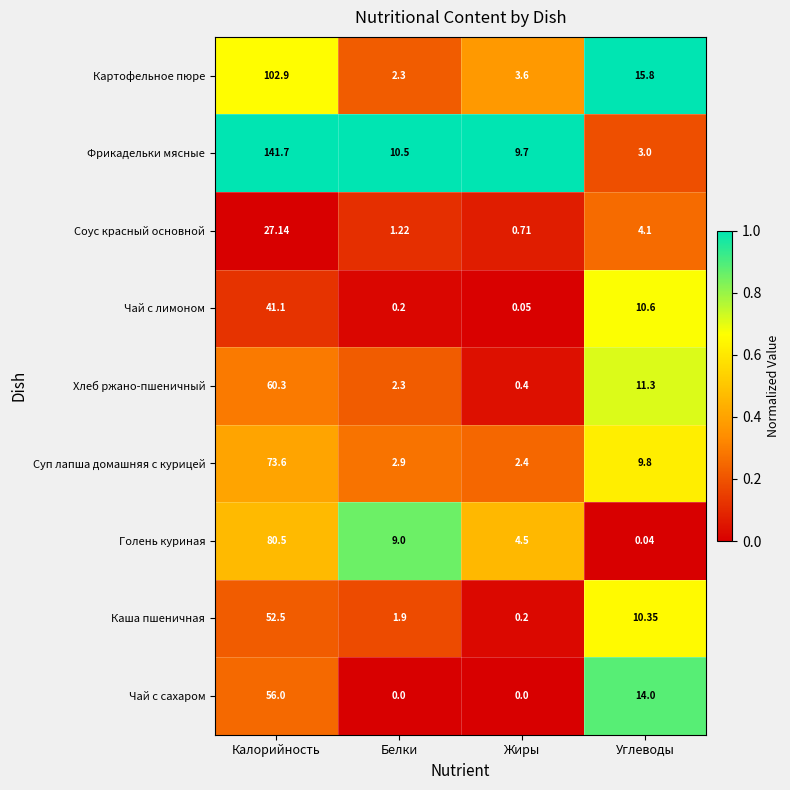

At Жиры, list the series in order from largest to smallest.

Фрикадельки мясные, Голень куриная, Картофельное пюре, Суп лапша домашняя с курицей, Соус красный основной, Хлеб ржано-пшеничный, Каша пшеничная, Чай с лимоном, Чай с сахаром